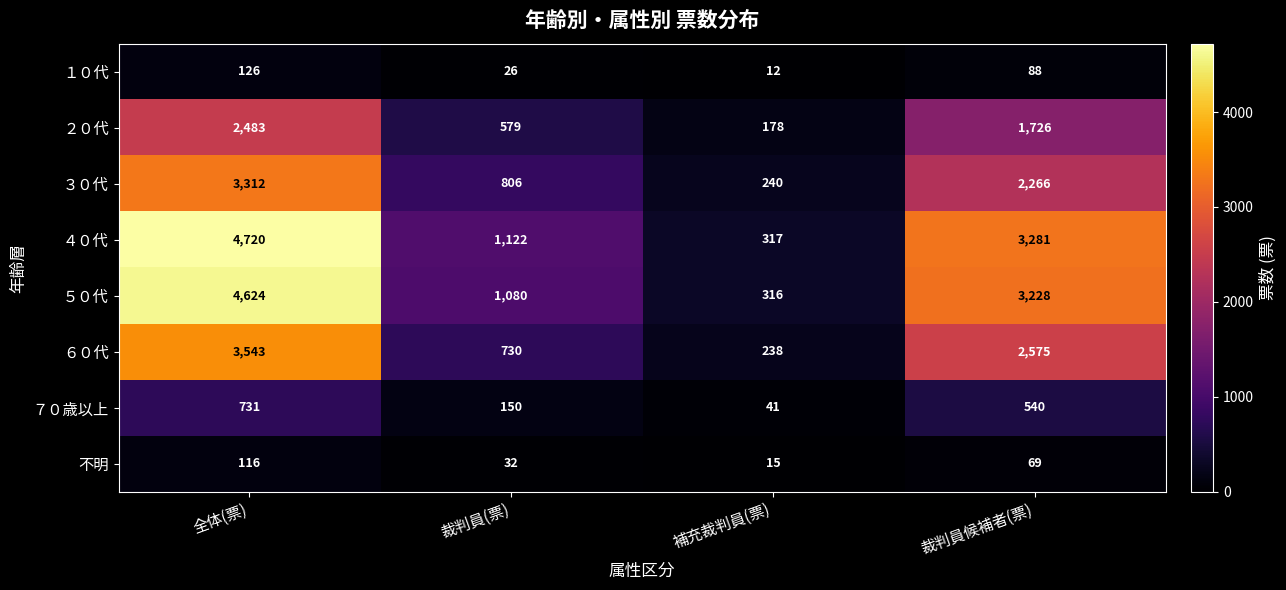

Which label corresponds to the largest value in the chart?

全体(票)